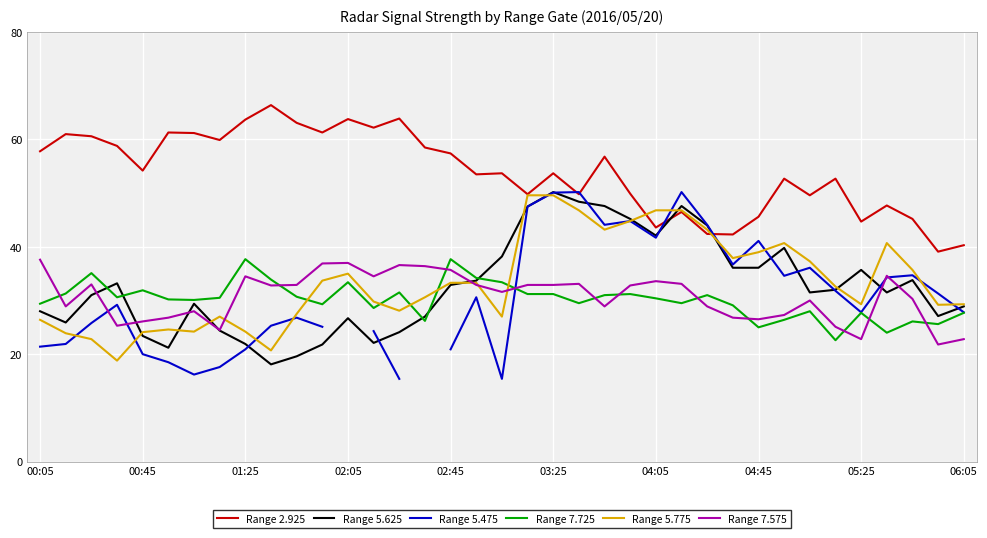

Which series has the largest range (max minus min)?

Range 5.475